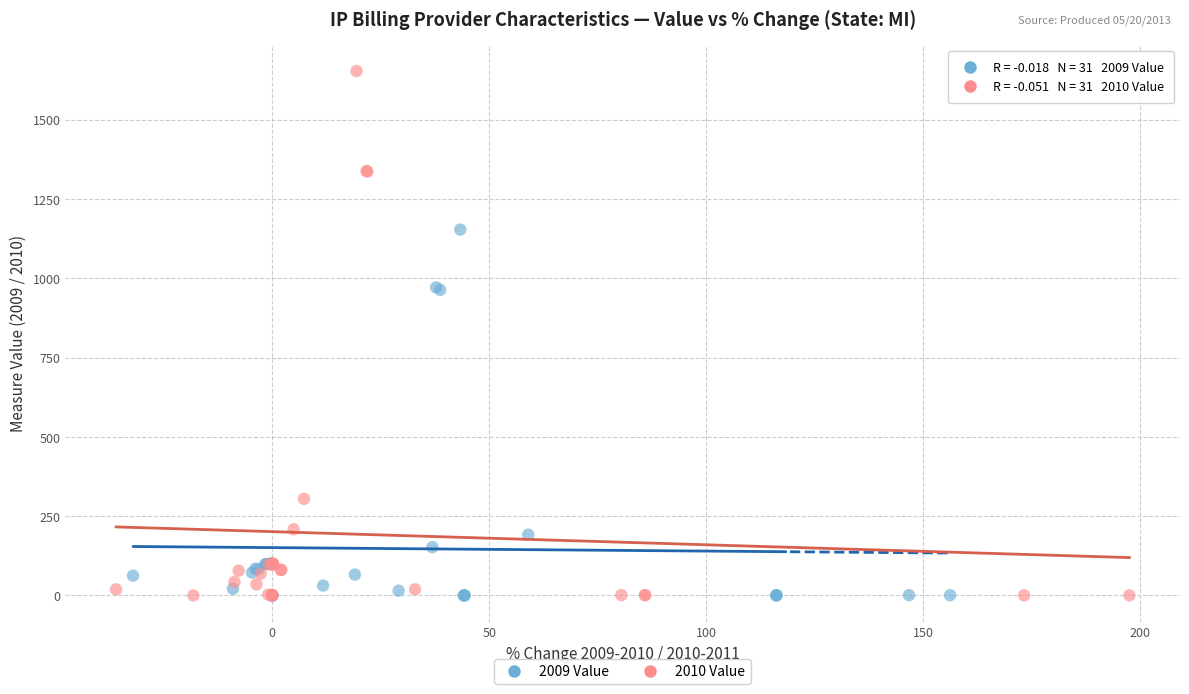

Which series reaches the maximum Y coordinate?

2010 Value